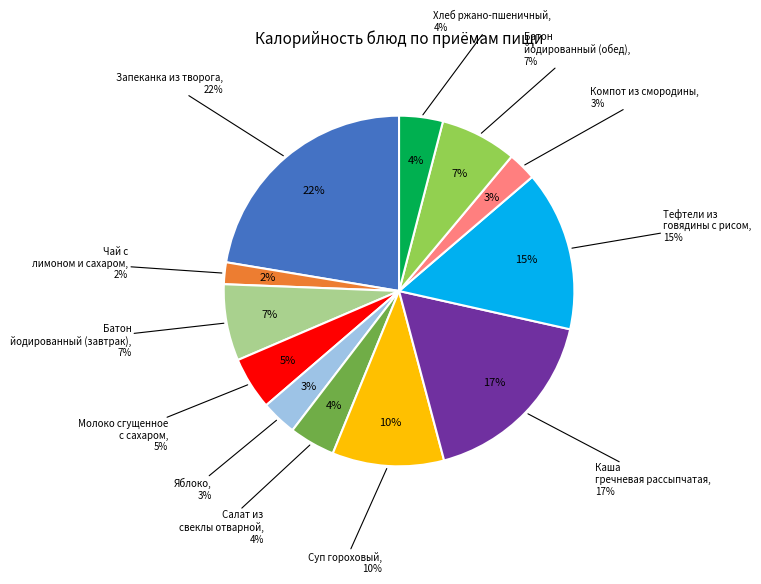

Rank the categories by value from lowest to highest.

Чай с лимоном и сахаром, Компот из смородины, Яблоко, Хлеб ржано-пшеничный, Салат из свеклы отварной, Молоко сгущенное с сахаром, Батон йодированный (завтрак), Батон йодированный (обед), Суп гороховый, Тефтели из говядины с рисом, Каша гречневая рассыпчатая, Запеканка из творога